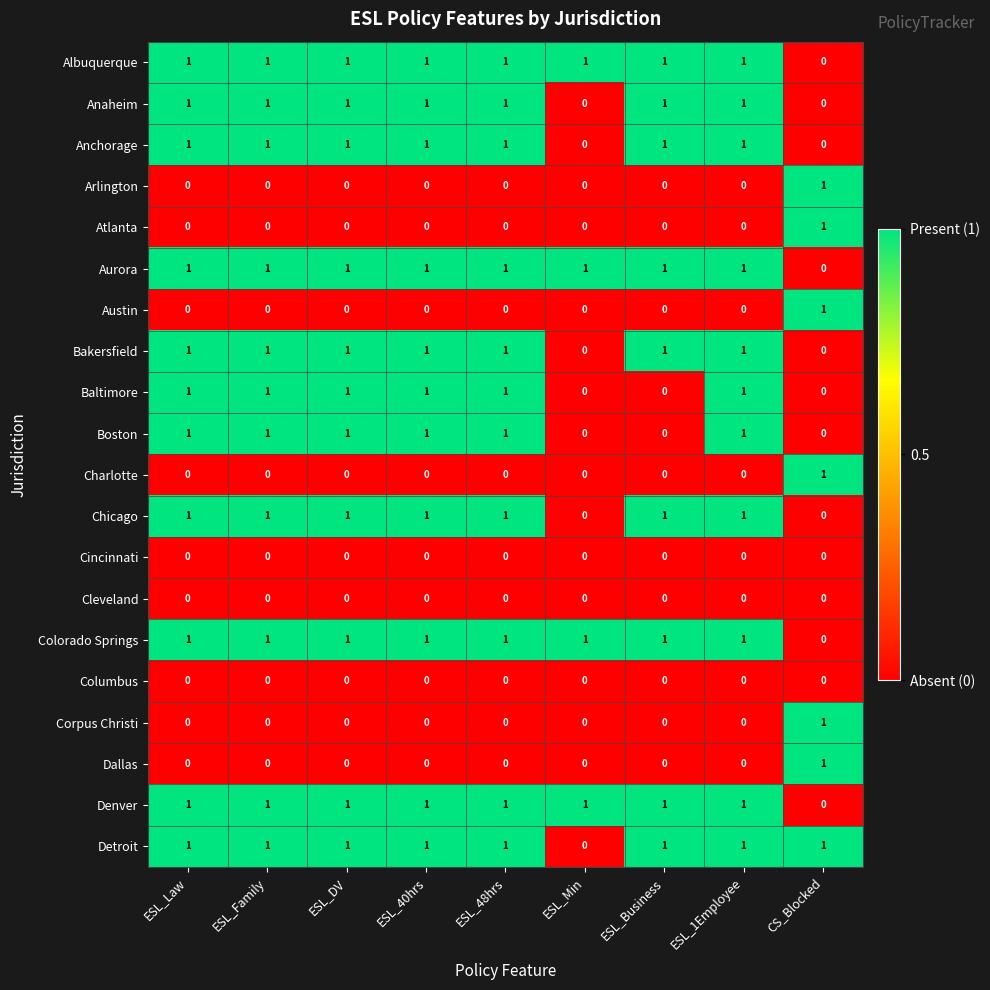

The Baltimore series shows 1 at ESL_40hrs. True or false?

True